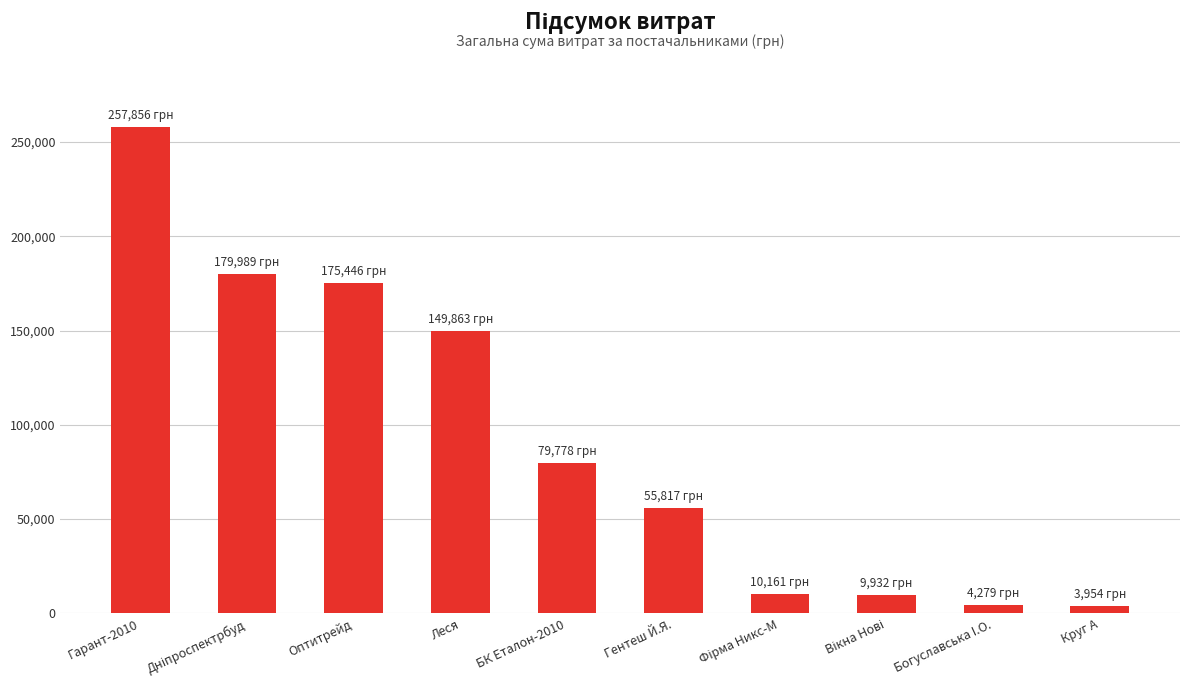

What is the greatest value displayed?

257856.4